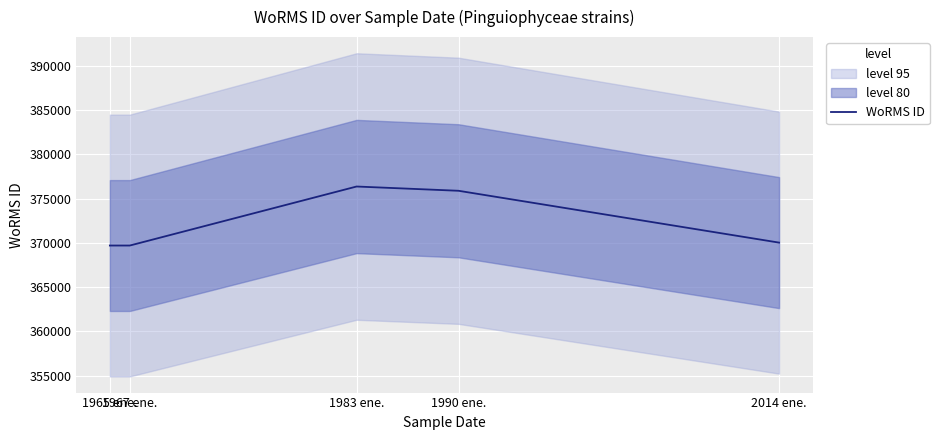

How many series are shown in this chart?

1